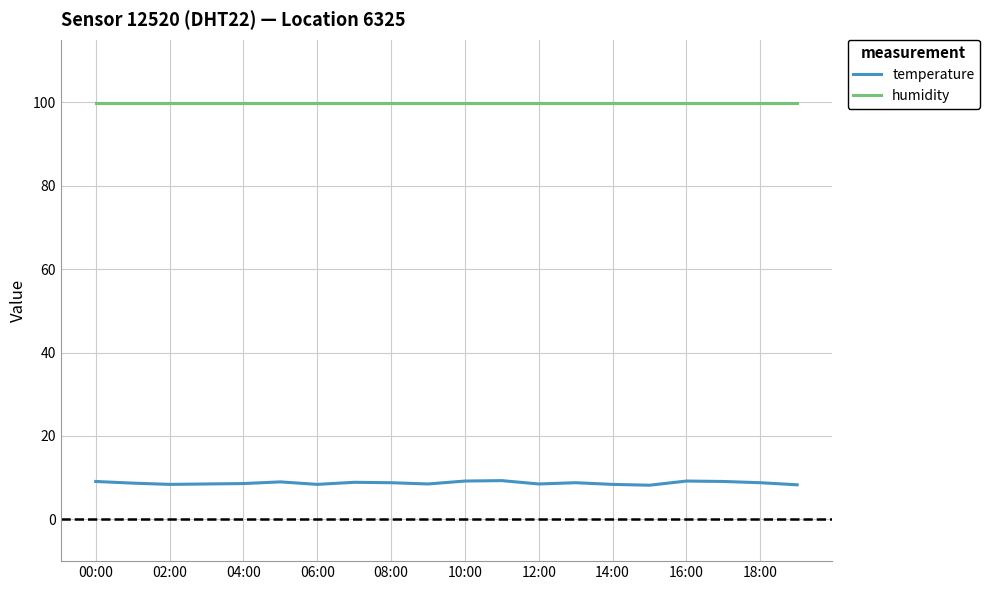

What is the difference between the second highest and minimum values in the temperature series?

1.0